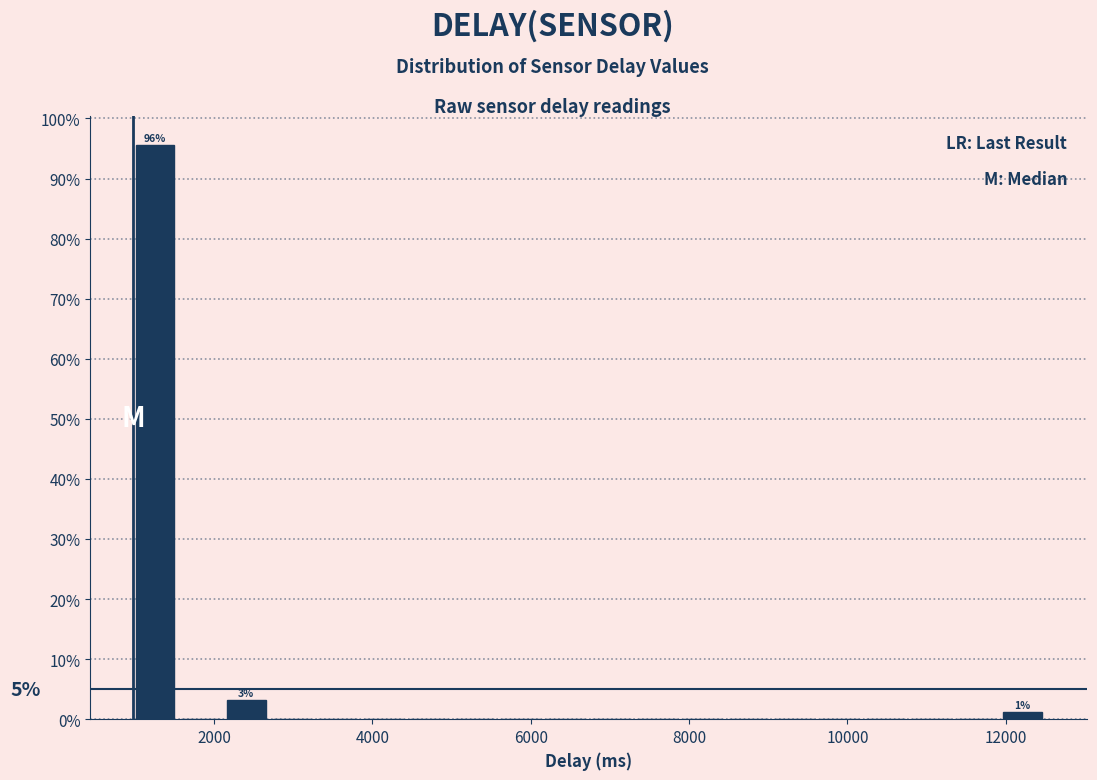

Around what value on the x-axis is the tallest bar? Give the approximate position of its centre, as read against the axis.

1200